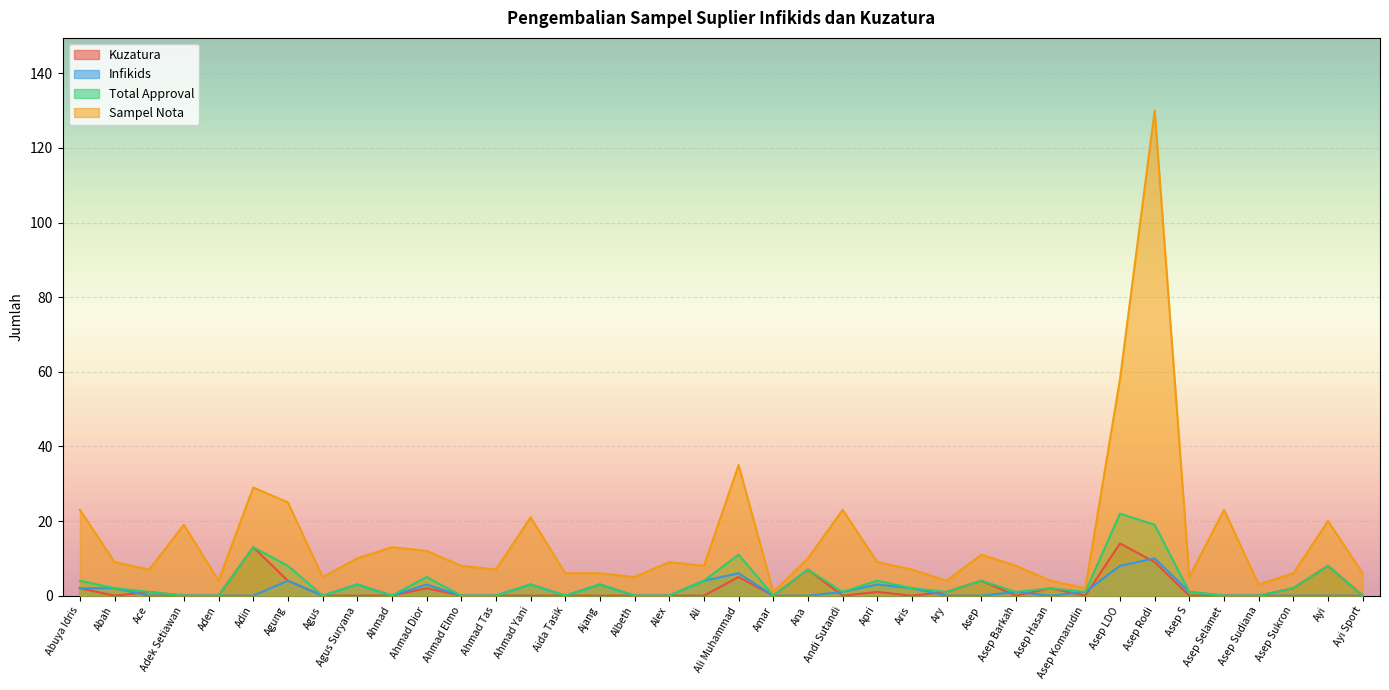

What are all the series names shown in the legend?

Kuzatura, Infikids, Total Approval, Sampel Nota